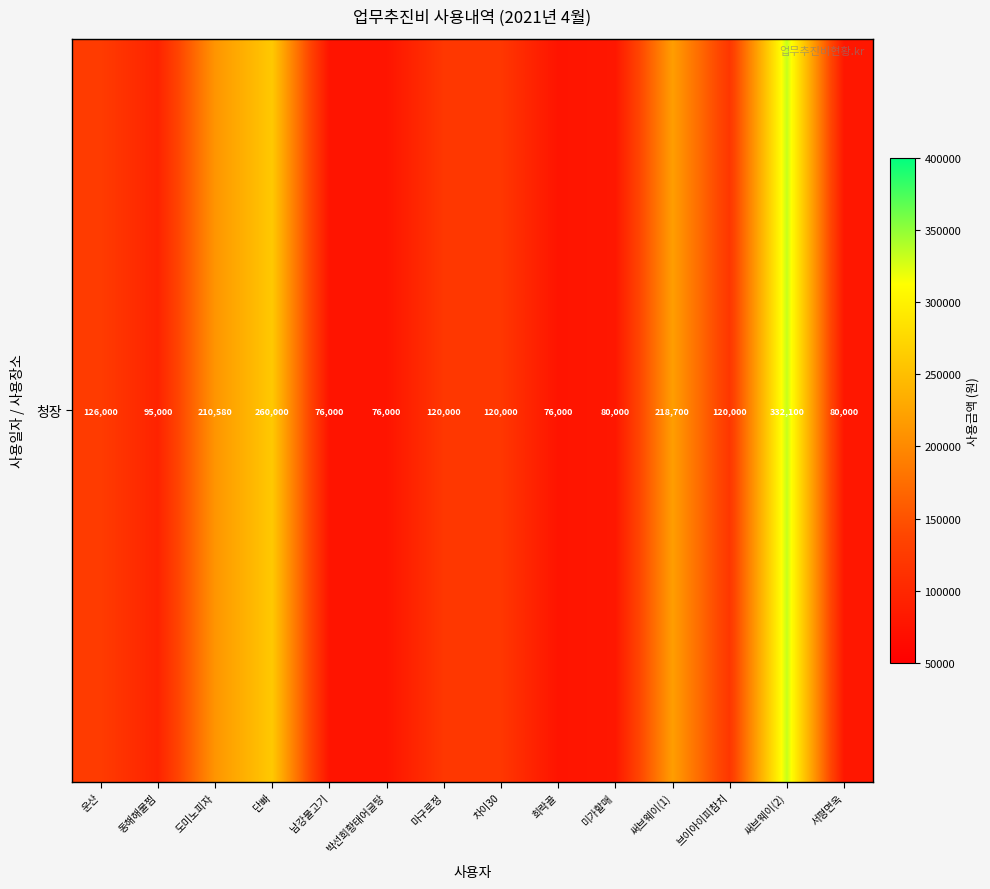

Between 희락골 and 써브웨이(2), which is larger?

써브웨이(2)